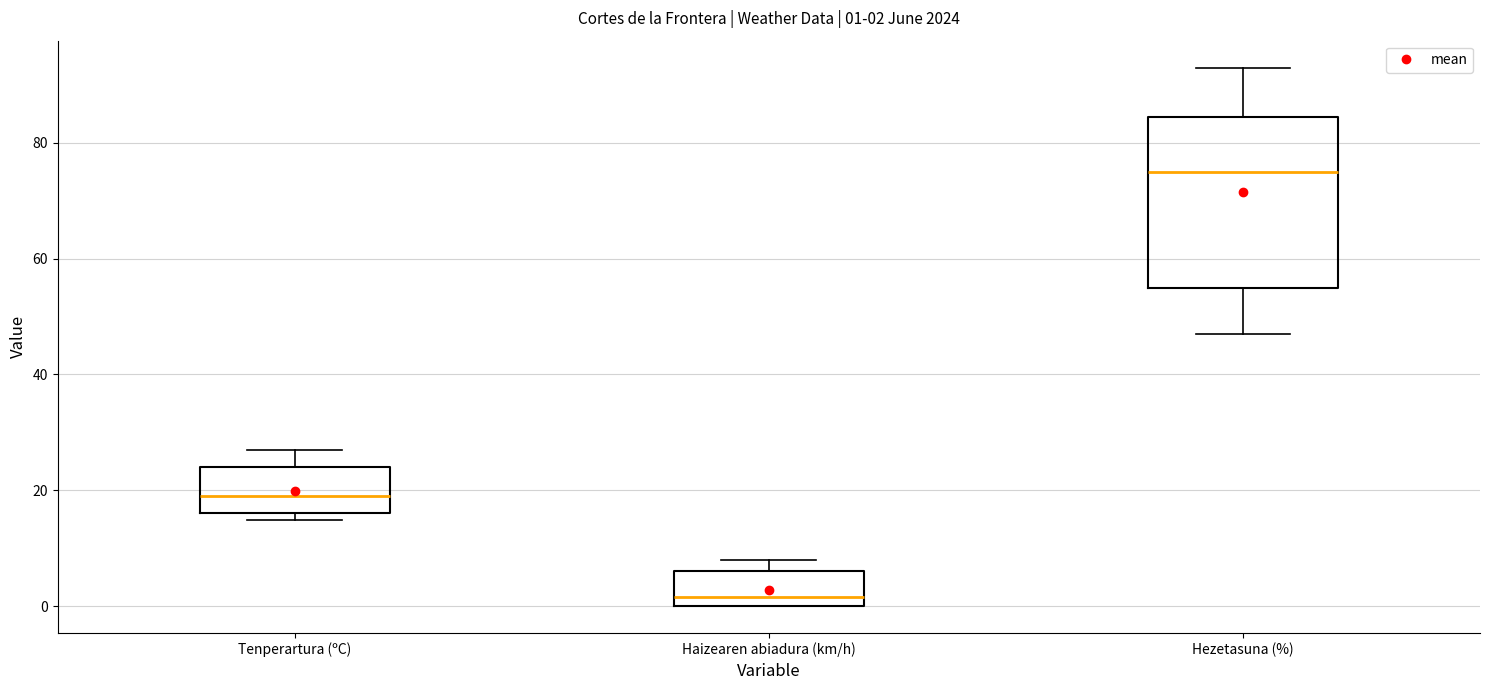

Comparing the boxes themselves (not the whiskers), which one is the tallest?

Hezetasuna (%)